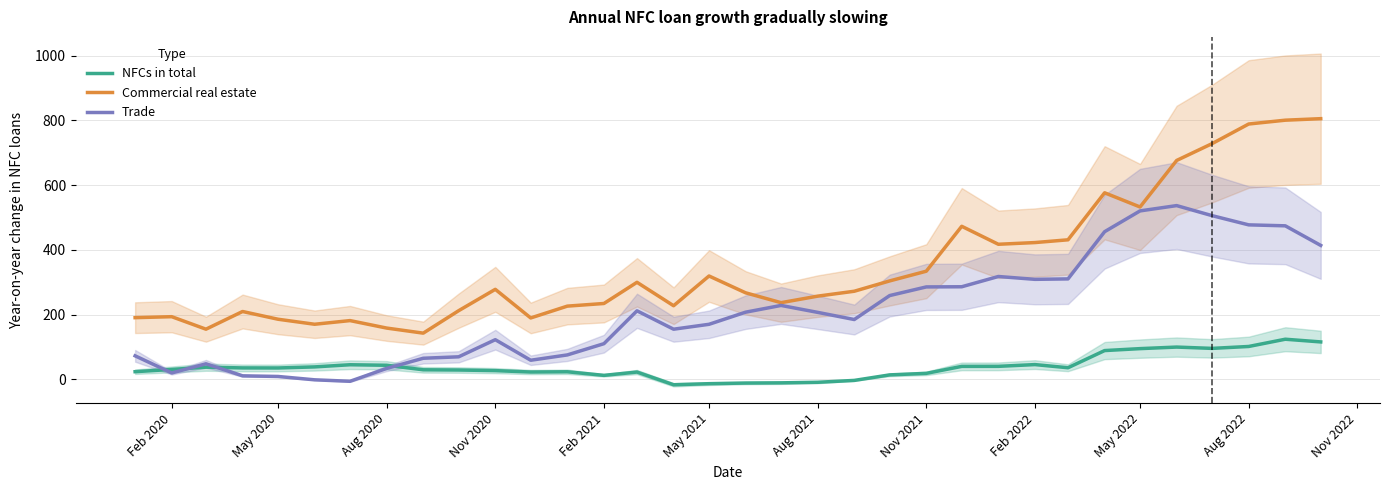

What is the approximate value of NFCs in total at May 2021?

-13.9